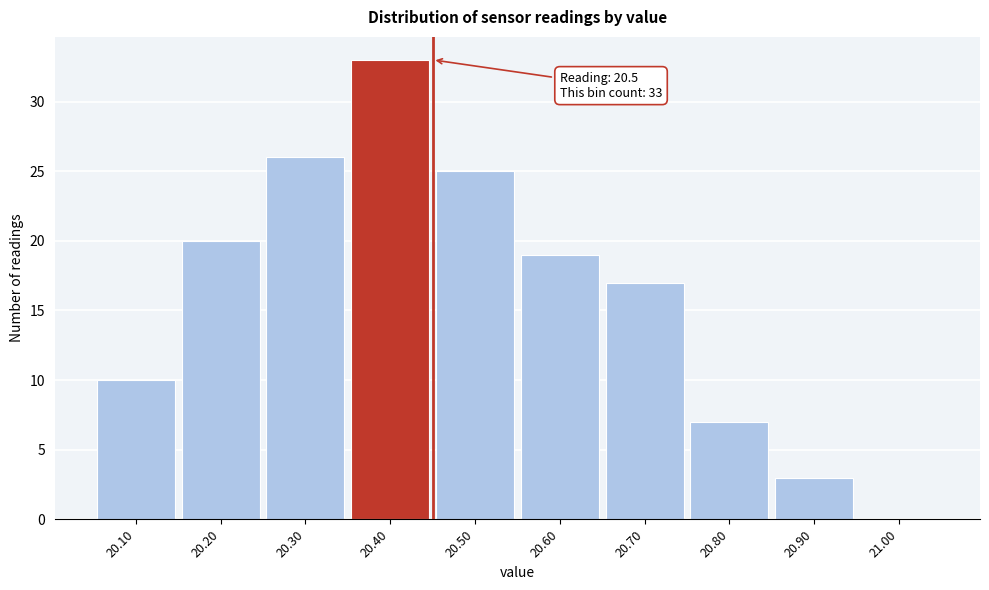

Reading left to right, transcribe all the data shown in this chart.

20.10=10	20.20=20	20.30=26	20.40=33	20.50=25	20.60=19	20.70=17	20.80=7	20.90=3	21.00=0